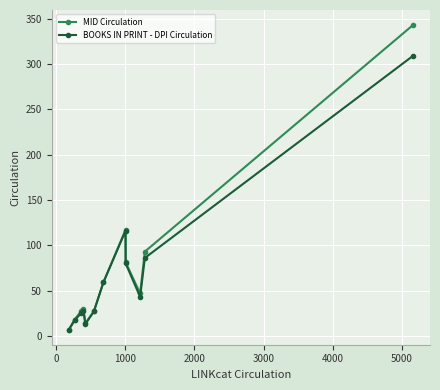

How many series are shown in this chart?

2